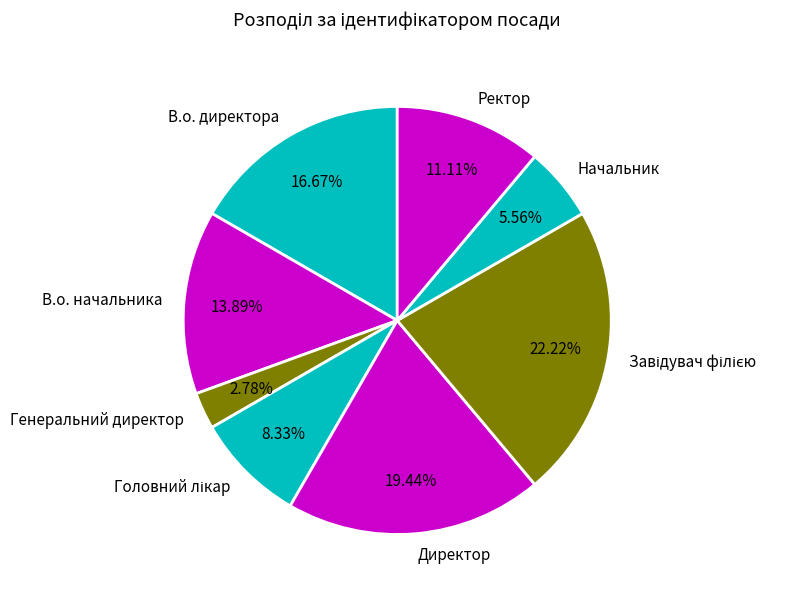

Count the number of slices in the pie.

8